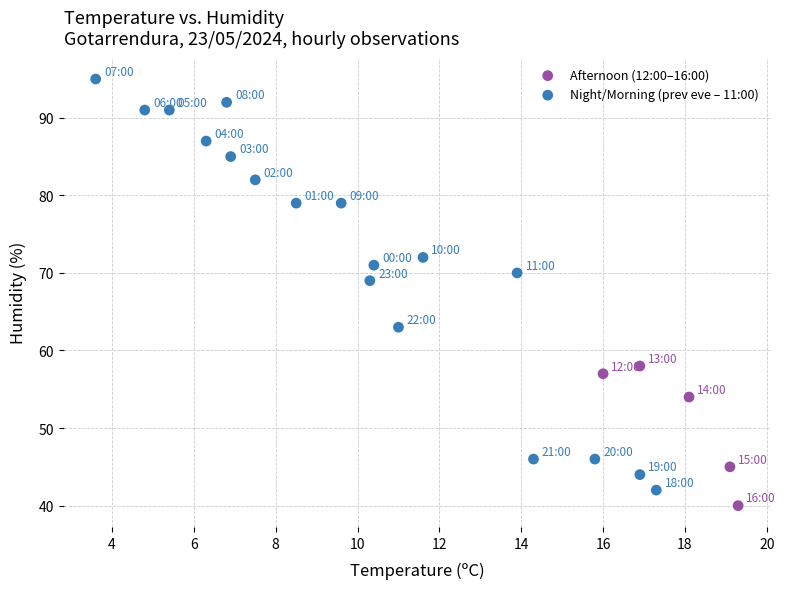

Which series contains the highest Y value?

Night/Morning (prev eve – 11:00)